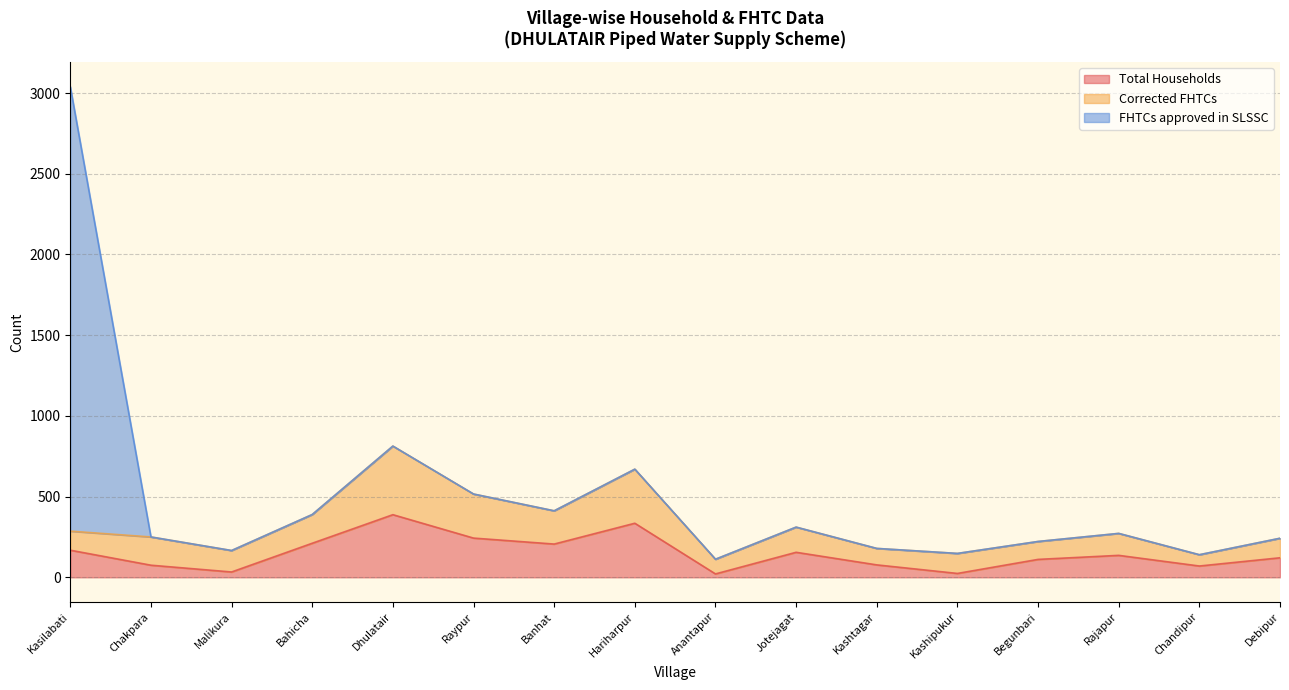

At which label is Corrected FHTCs closest to 247?

Raypur